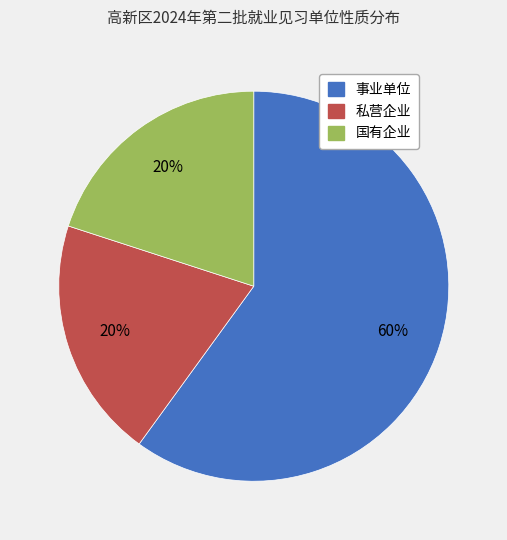

Count the number of slices in the pie.

3